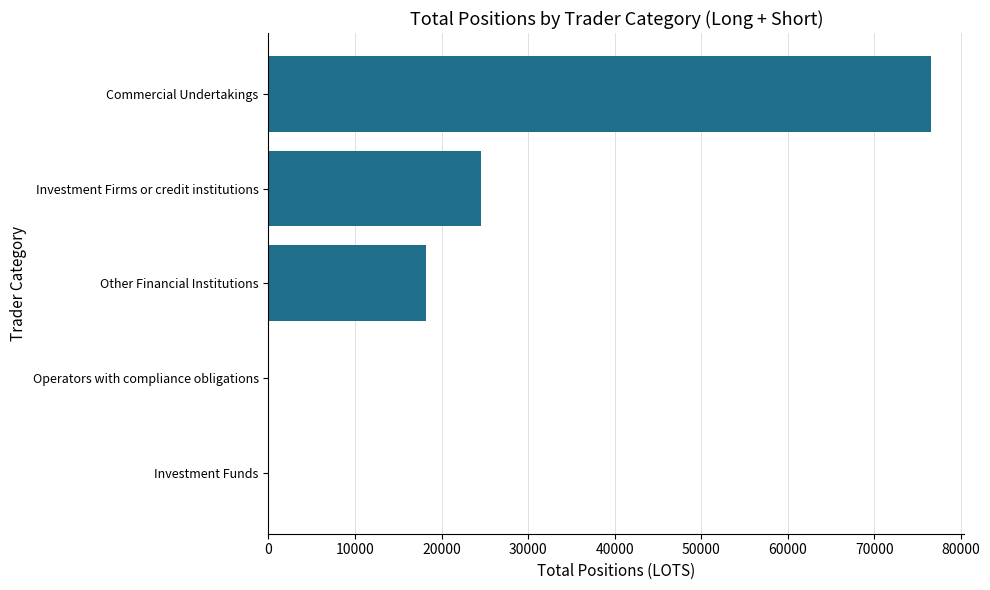

Between Investment Funds and Commercial Undertakings, which is larger?

Commercial Undertakings